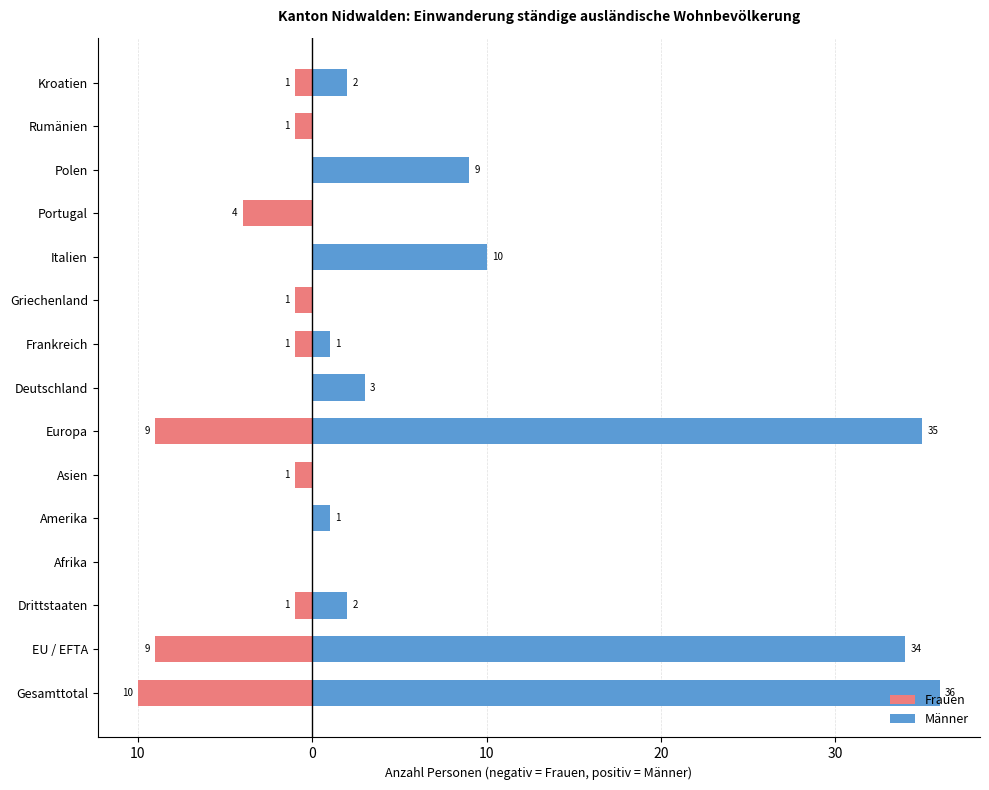

Is it true that Männer equals -15 at Portugal?

False